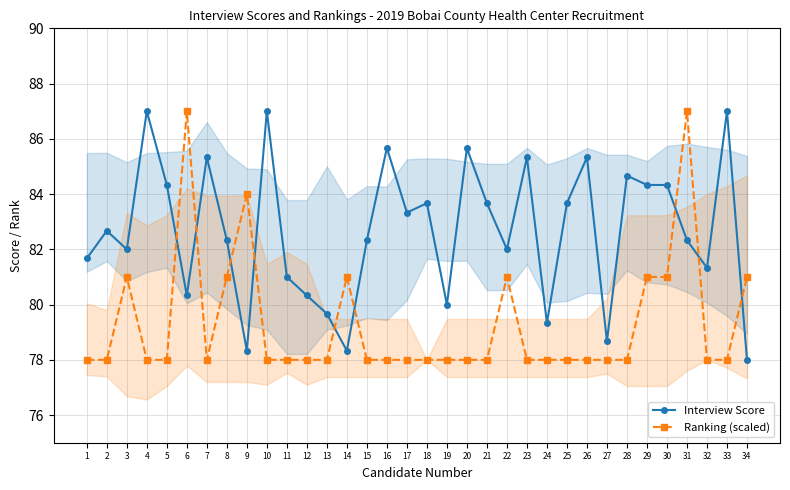

Does the chart have visible grid lines?

Yes